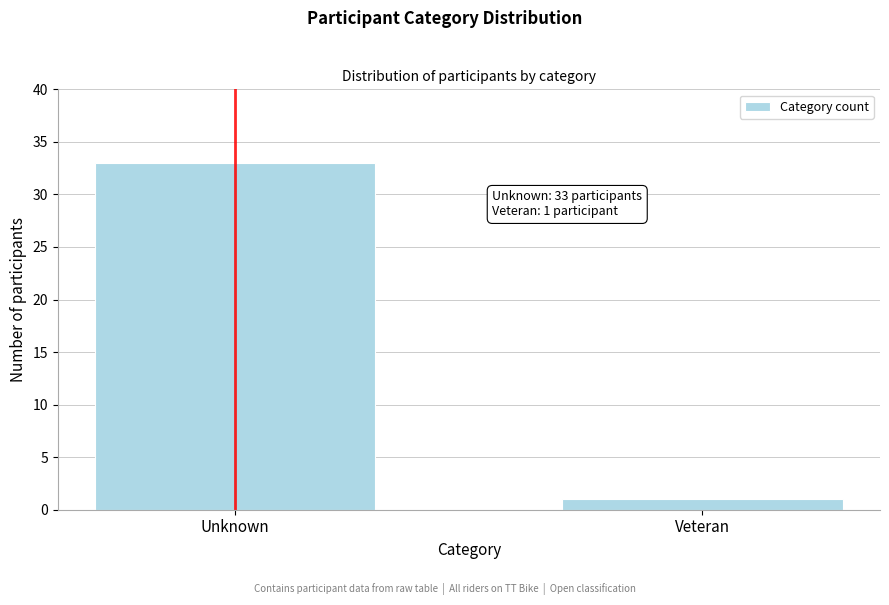

Reading right to left, list all the values displayed in this chart.

Veteran=1	Unknown=33